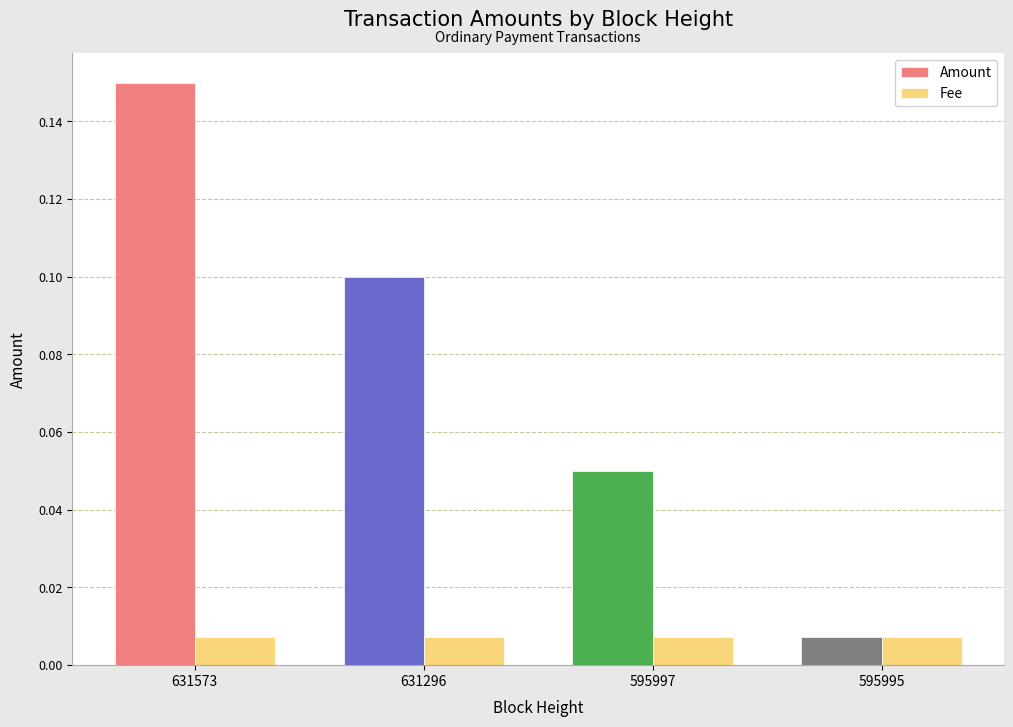

How many categories are shown in the chart?

4